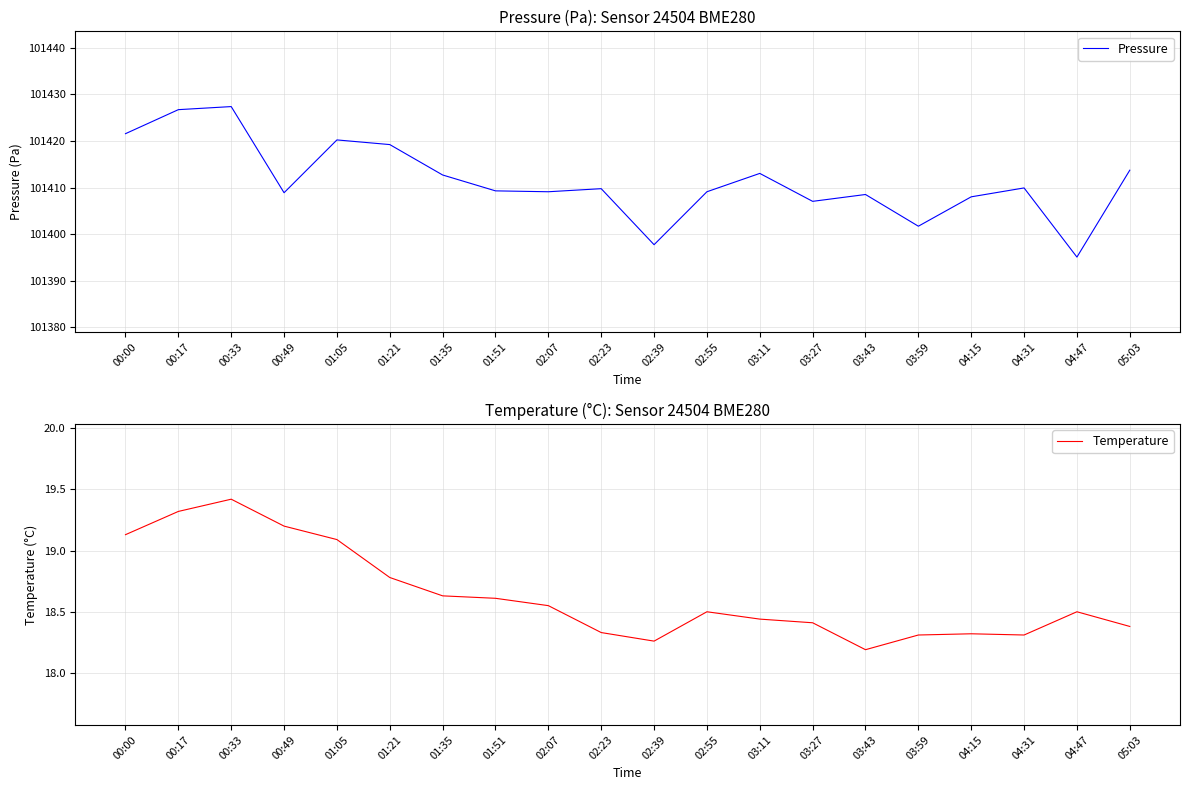

What is the average value of the Temperature series?

18.6